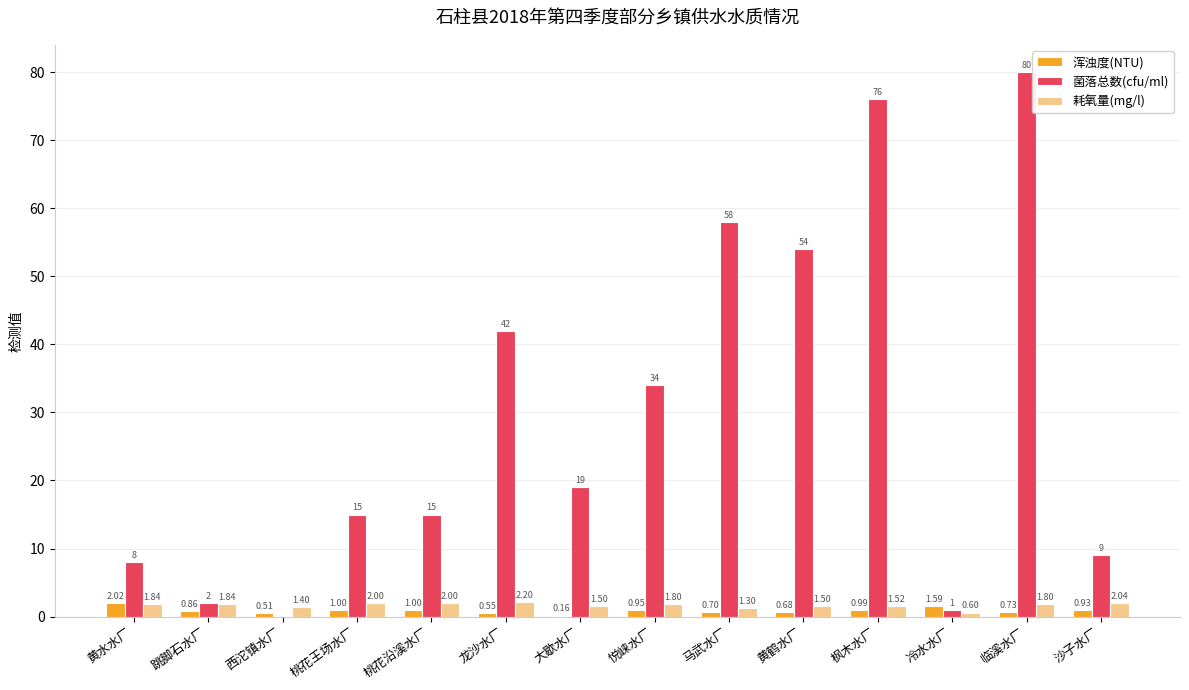

What is the sum of all 耗氧量(mg/l) values?

23.3